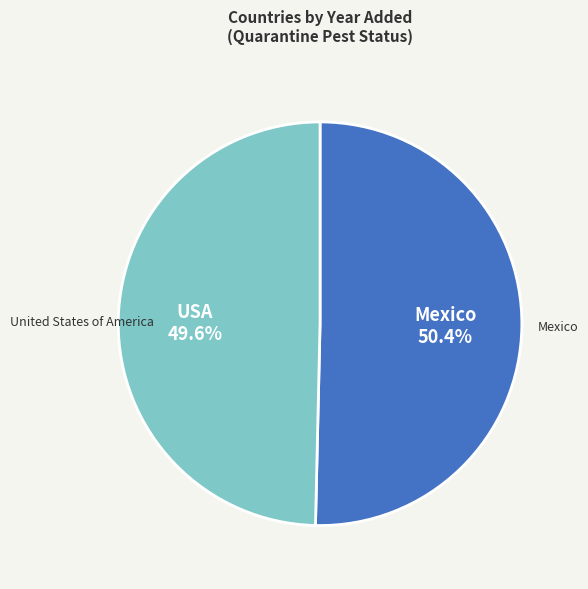

Between United States of America and Mexico, which is larger?

Mexico